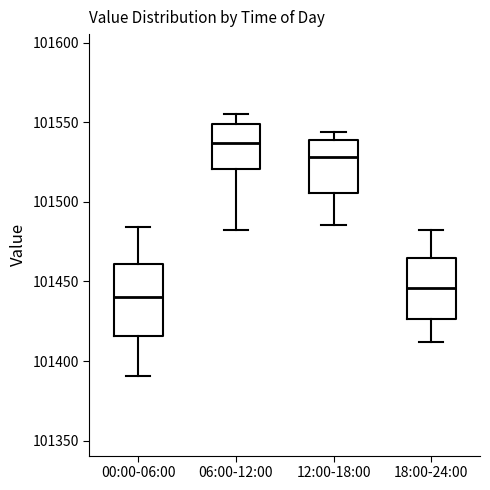

Reading left to right, transcribe this box plot: for each box, give where its median line is, the range the box spans, and where its two whiskers end, as read against the y-axis. The values are not printed on the chart, so give them approximately, as read against the axis.

00:00-06:00: median 101440, box 101415 to 101460, whiskers 101390 to 101485
06:00-12:00: median 101535, box 101520 to 101550, whiskers 101480 to 101555
12:00-18:00: median 101530, box 101505 to 101540, whiskers 101485 to 101545
18:00-24:00: median 101445, box 101425 to 101465, whiskers 101410 to 101480